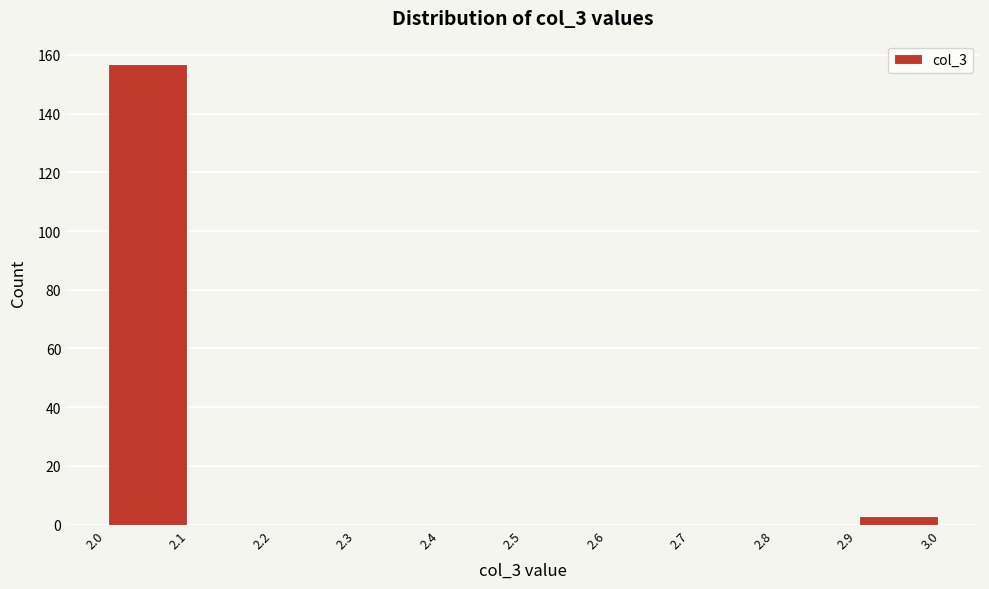

Over which range of the x-axis is the bar tallest?

2.0 to 2.1